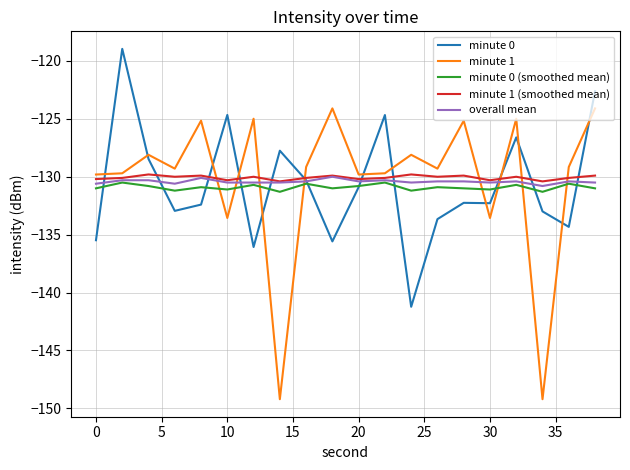

What is the highest value of the minute 0 series?

-119.0